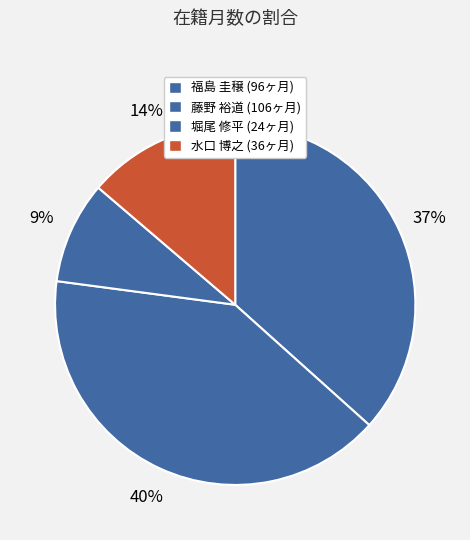

Is there a majority slice in this chart?

No